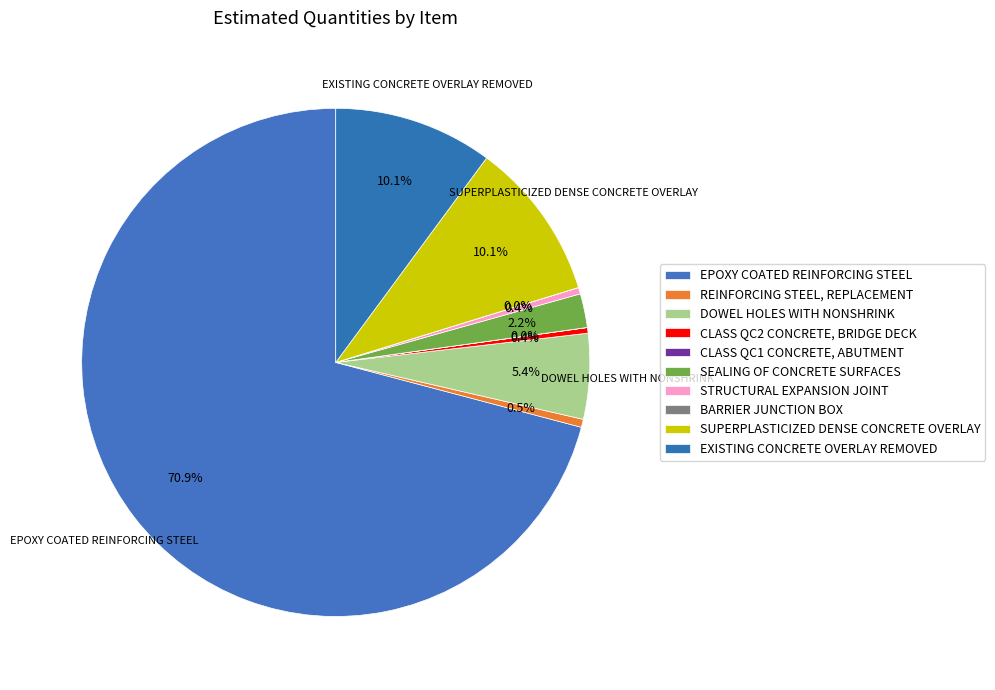

To the nearest percent, what is the average slice percentage?

10%